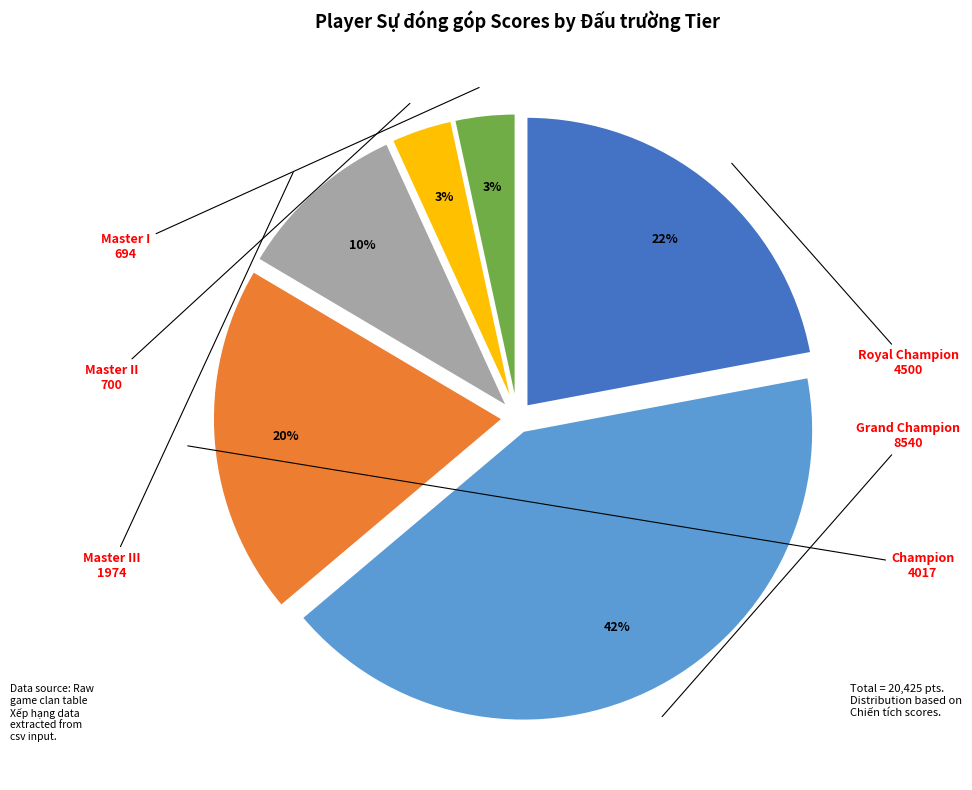

Does any single category account for the majority?

No